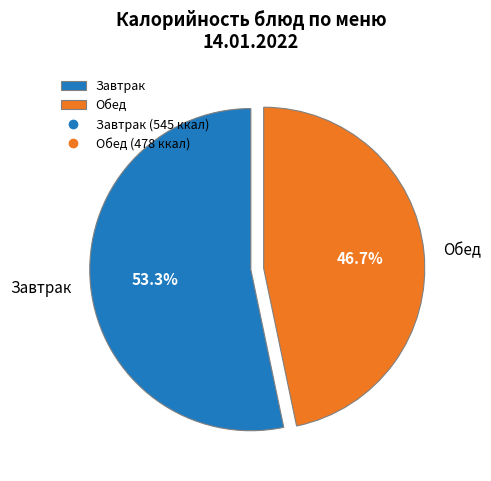

Which category has the smallest portion of the pie?

Обед